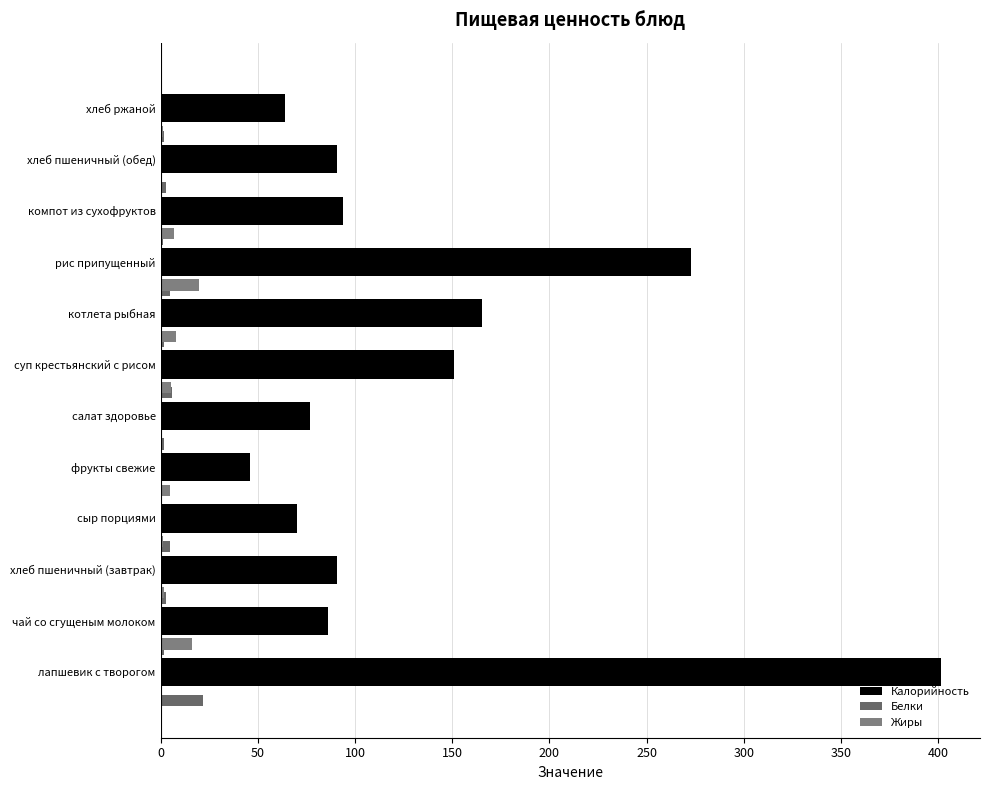

Which series has the largest total across all categories?

Калорийность